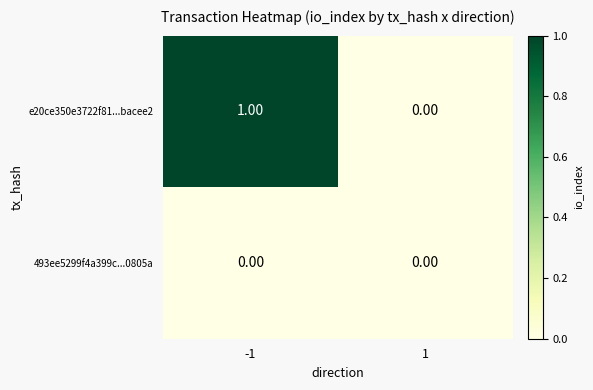

Which series has the largest total across all categories?

e20ce350e3722f81...bacee2